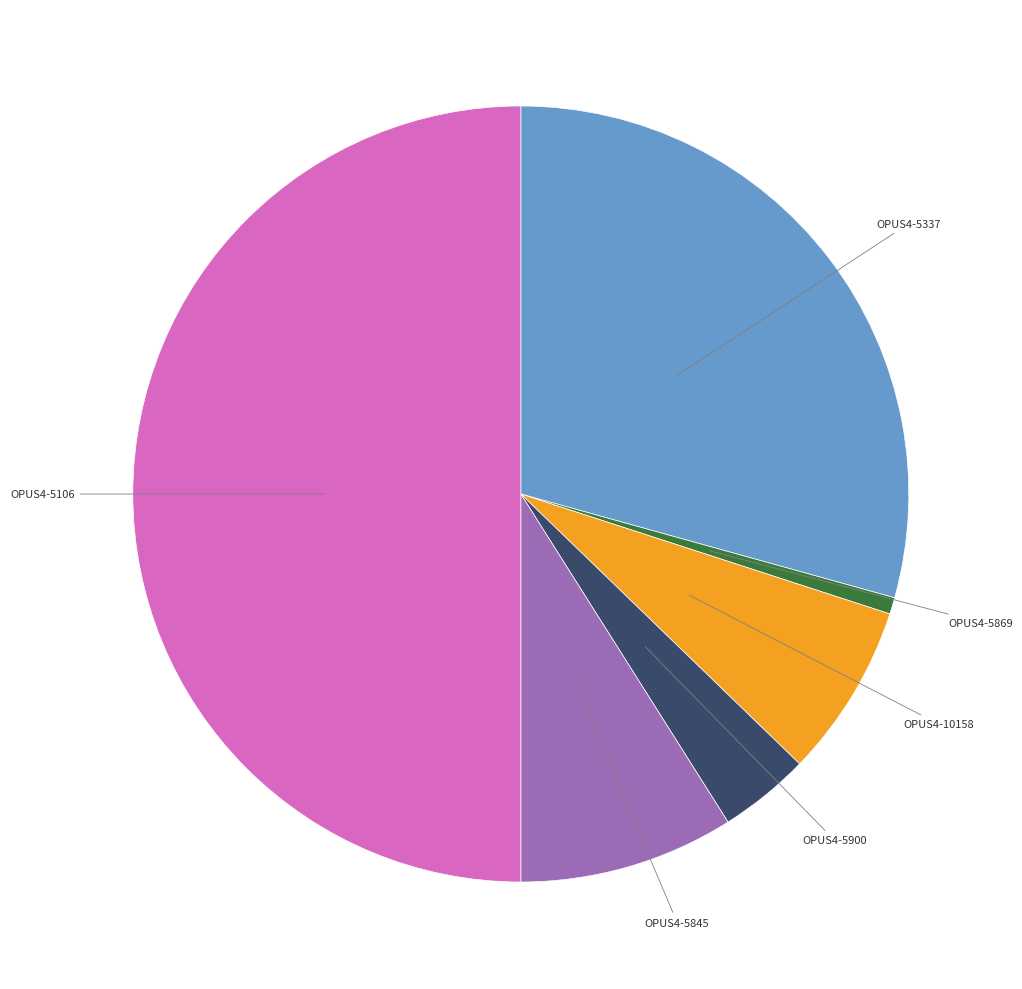

Combined, do OPUS4-5900 and OPUS4-5845 account for over 50%?

No